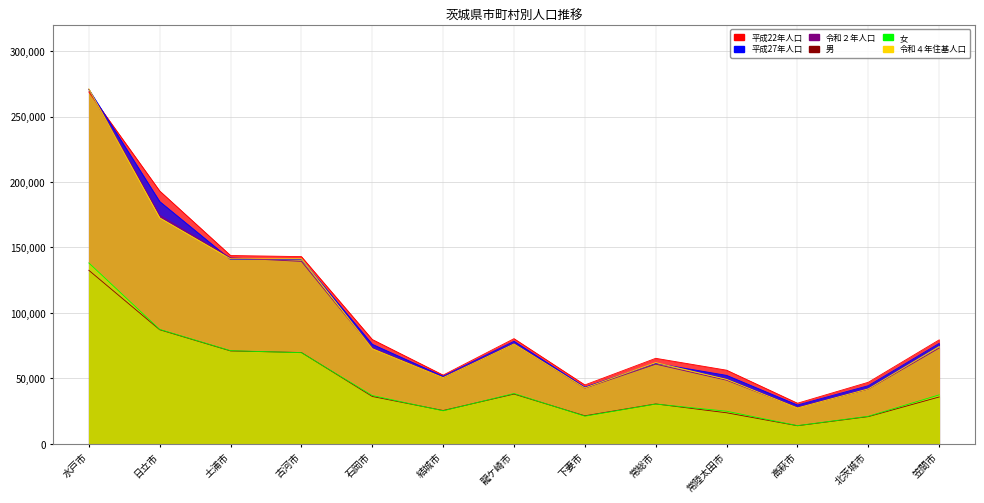

In 令和２年, how many points are higher than both neighbors (excluding endpoints)?

2